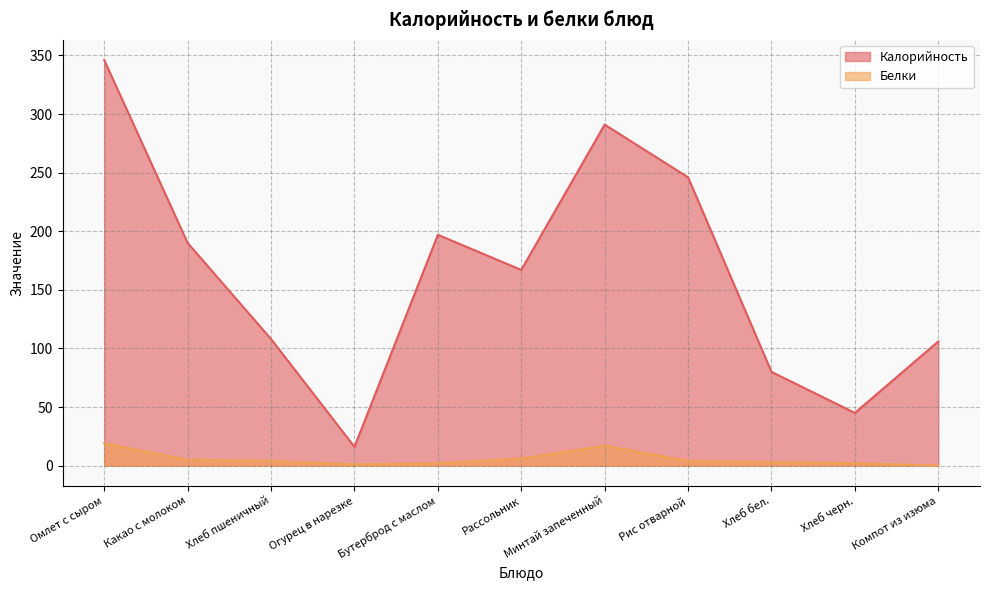

How many lines are shown in the chart?

2